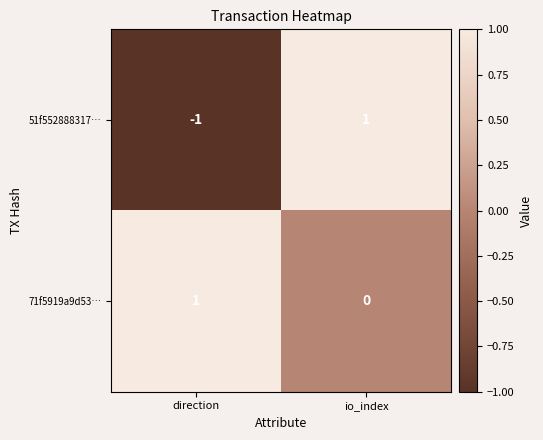

Is it true that 71f5919a9d53… equals 0 at io_index?

True